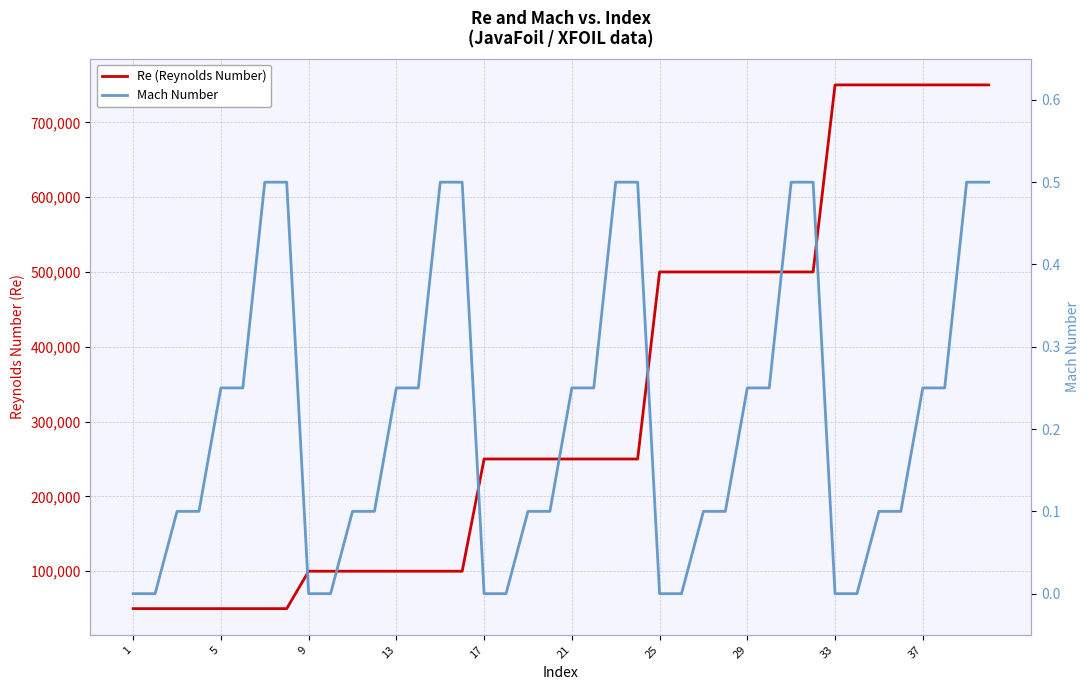

The Mach Number series shows 0.4 at 37. True or false?

False